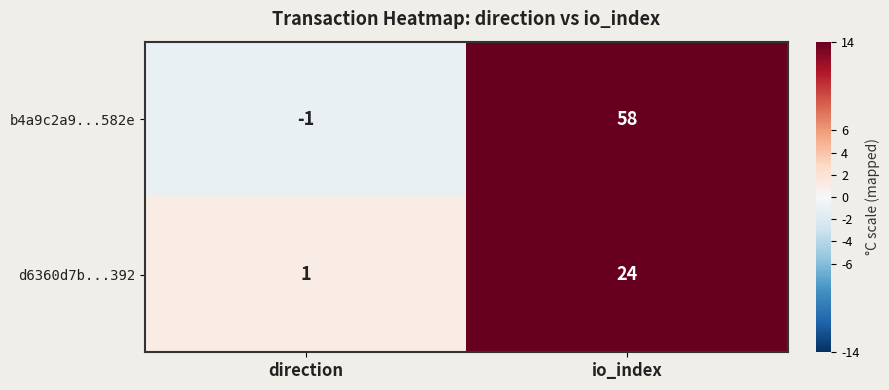

The b4a9c2a9...582e series shows 0 at direction. True or false?

False